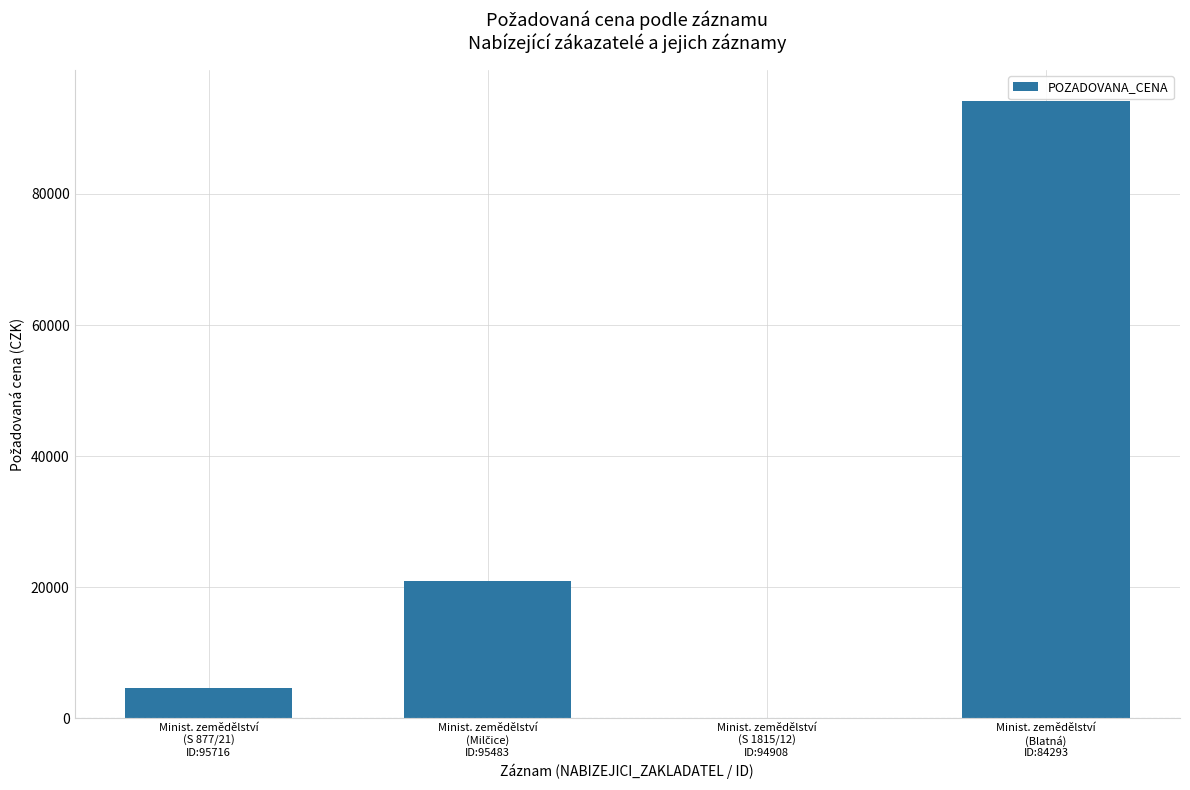

Is it true that the value at Minist. zemědělství
(S 1815/12)
ID:94908 is 0?

True